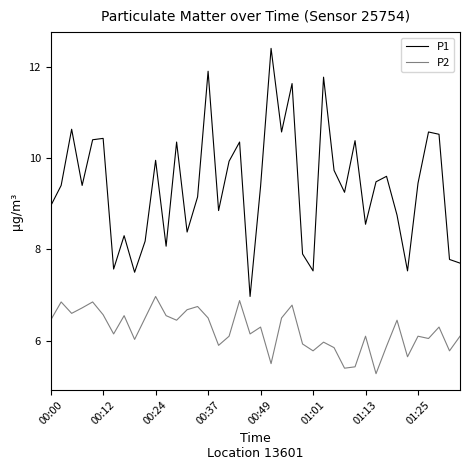

Which series has the widest spread of values?

P1